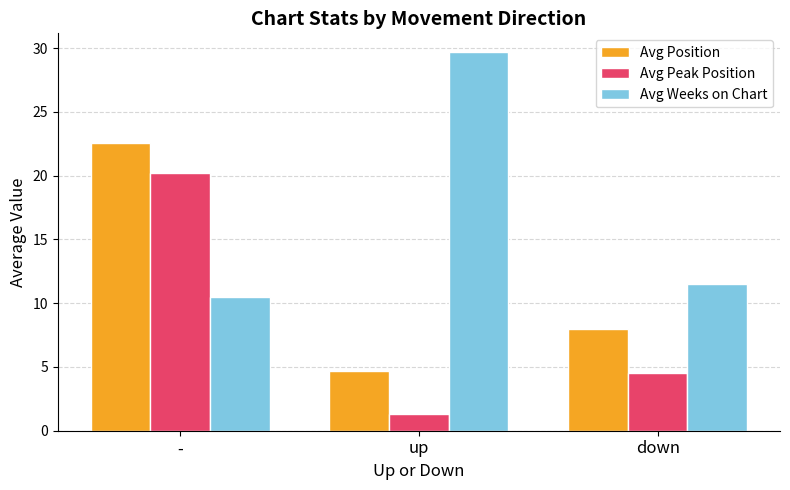

At how many categories does at least one series exceed 5?

3